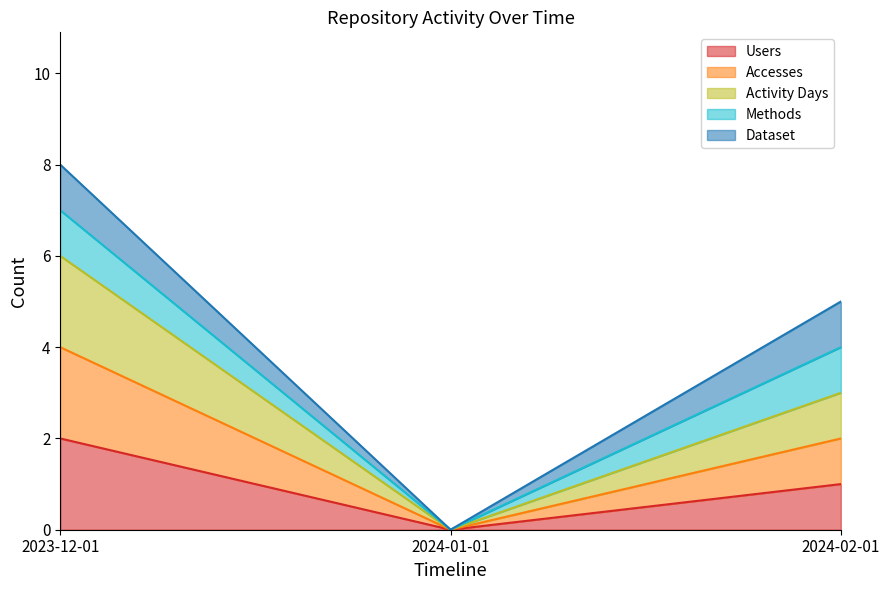

Does the chart have visible grid lines?

No